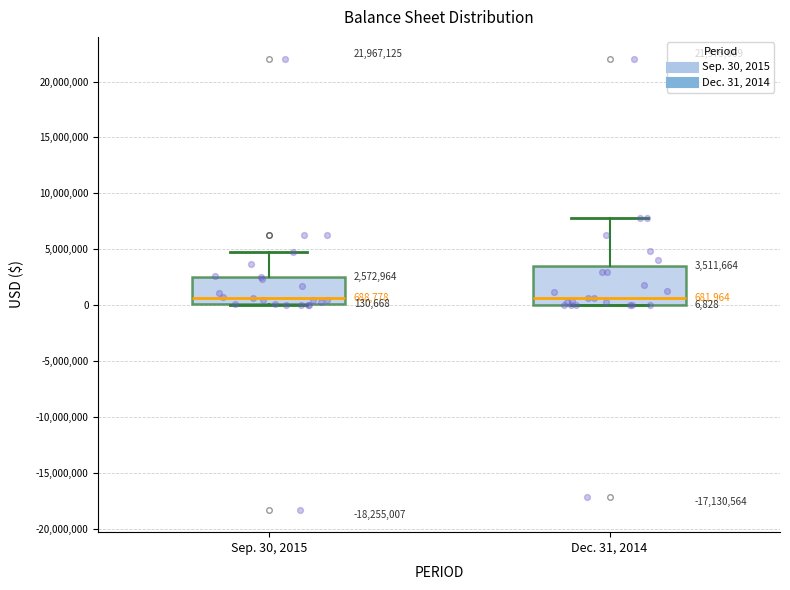

Comparing the boxes themselves (not the whiskers), which one is the tallest?

Dec. 31, 2014